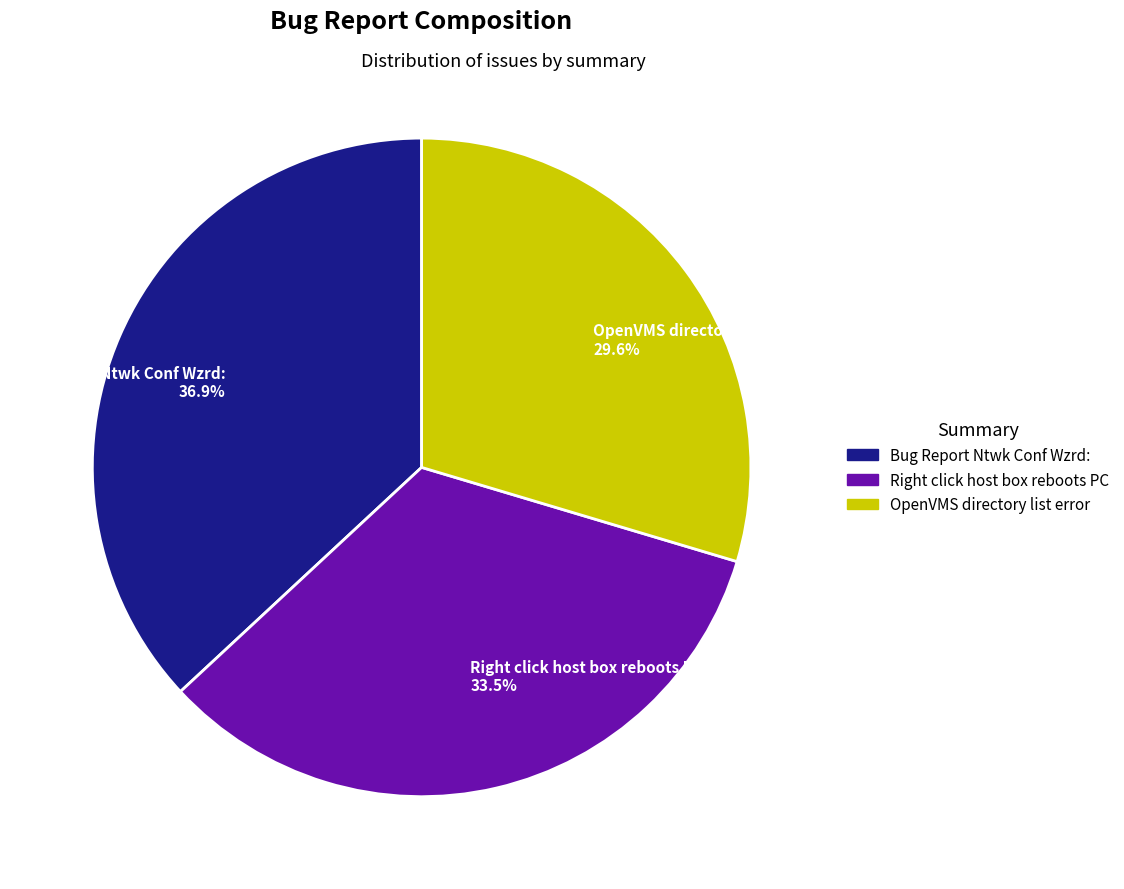

How many slices are in this pie chart?

3